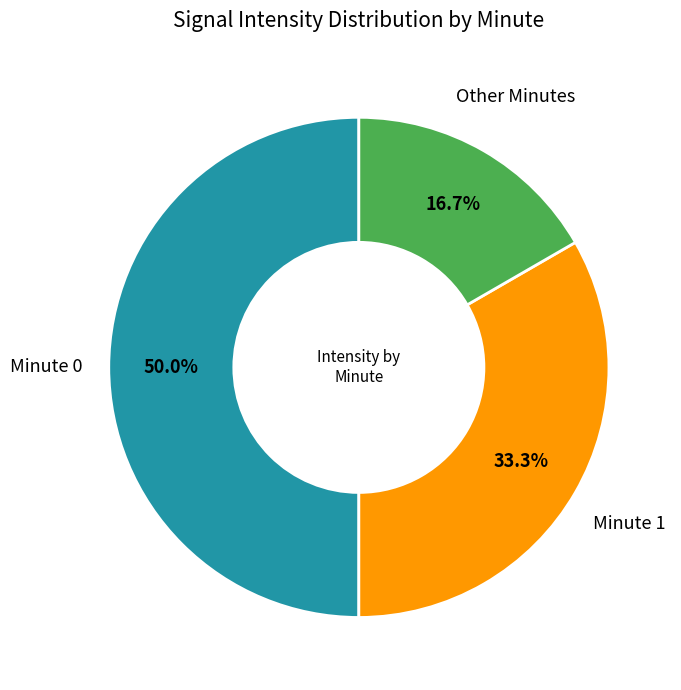

Is there a majority slice in this chart?

No